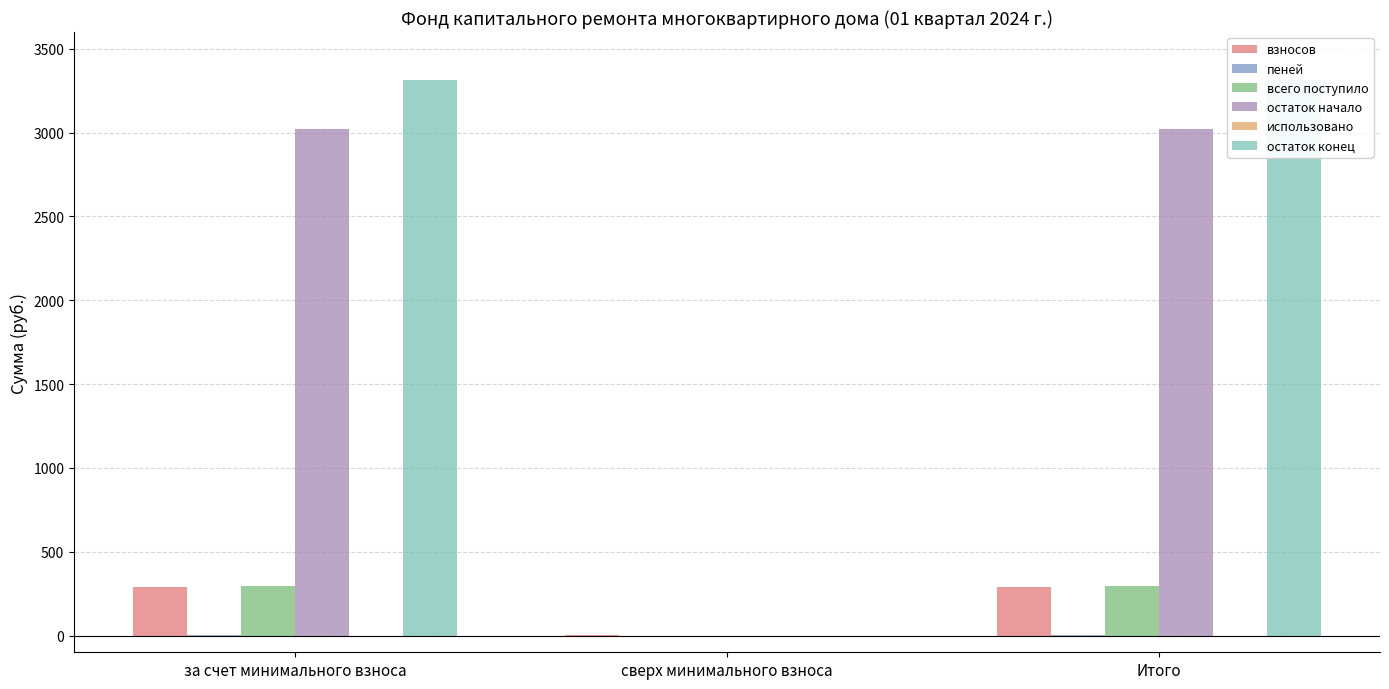

What position from the right is Итого?

1